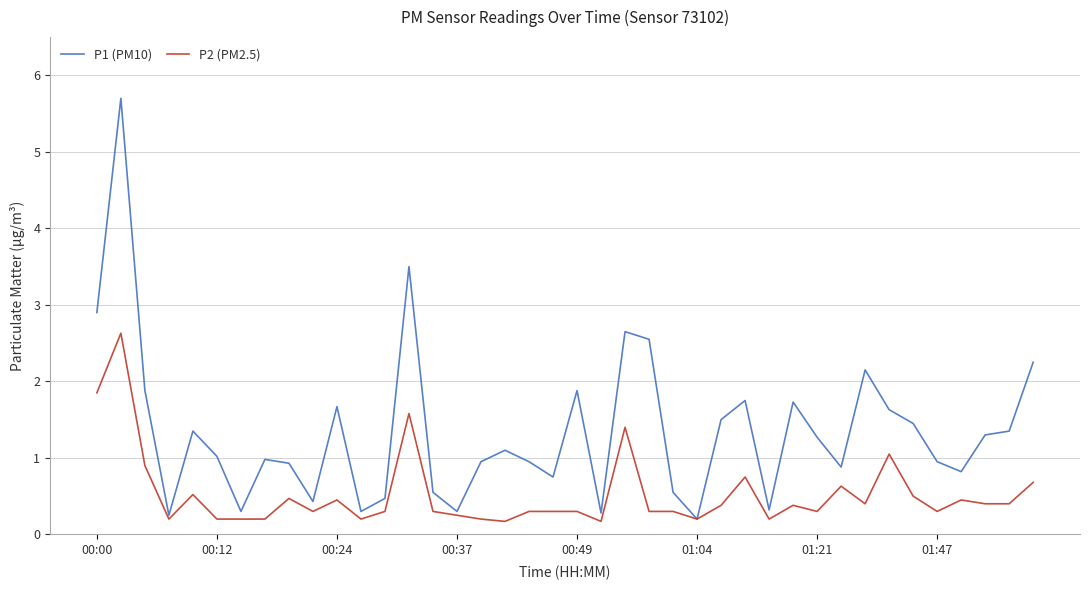

True or false: P2 (PM2.5) has more than 2 points higher than both neighbors.

True